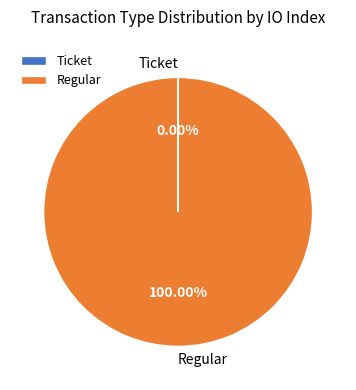

Does any single category account for the majority?

Yes